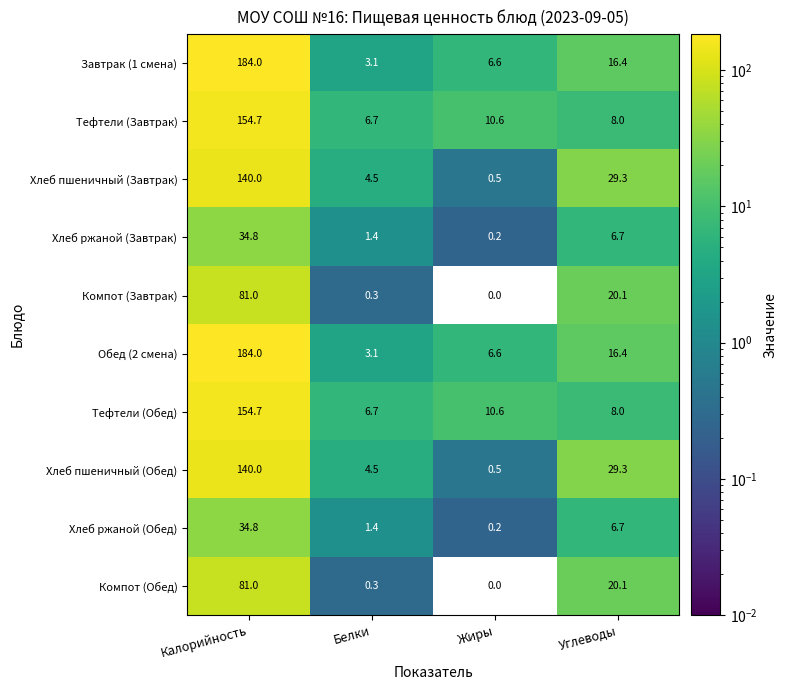

How many data points in Хлеб пшеничный (Завтрак) are above 29?

2